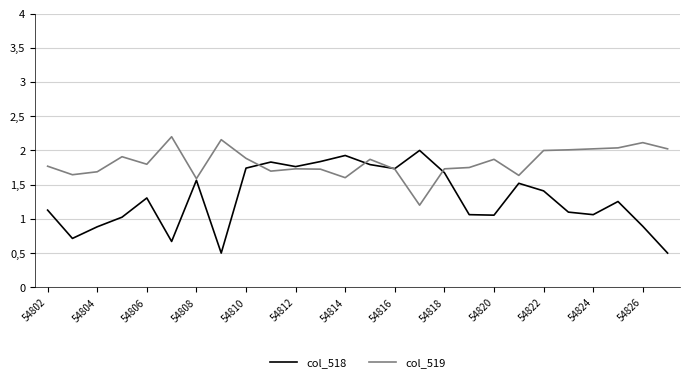

What is the difference between the second highest and second lowest values in the col_519 series?

0.6